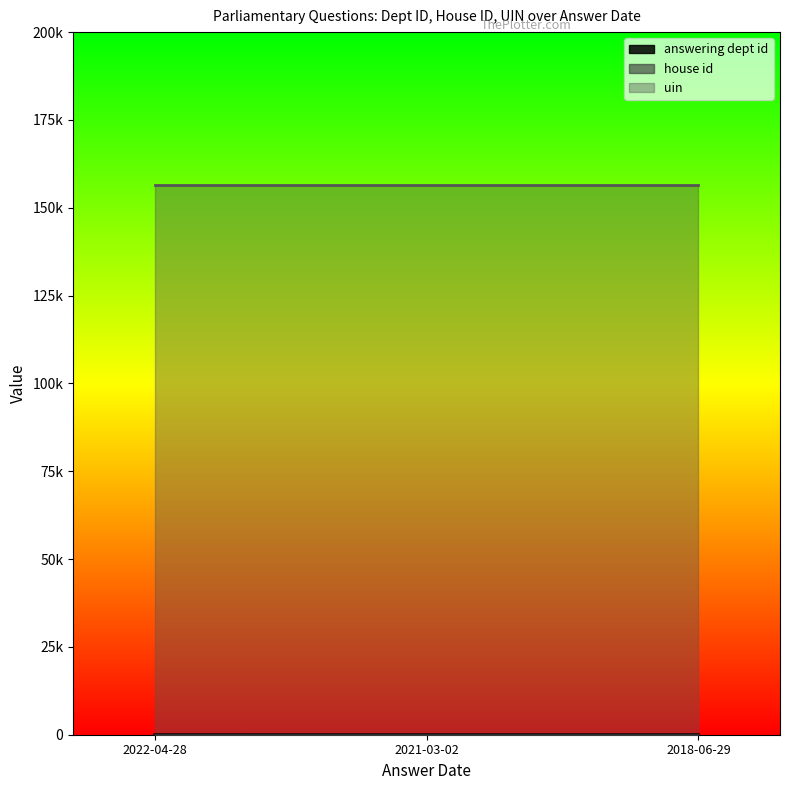

What is the sum of the house id values at 2018-06-29 and 2022-04-28?

2